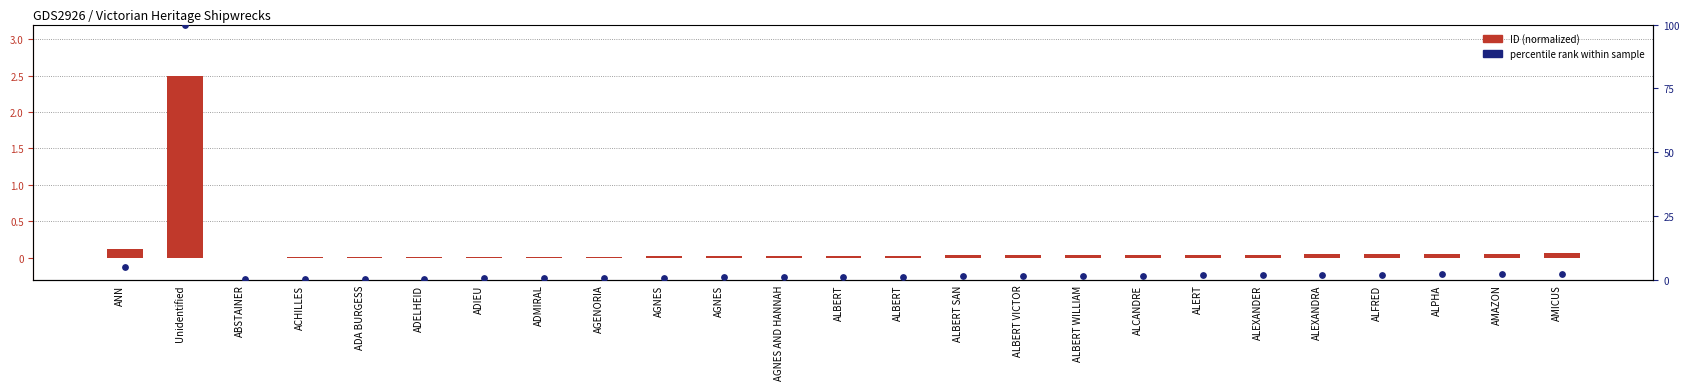

Which series has the largest total across all categories?

percentile rank within sample